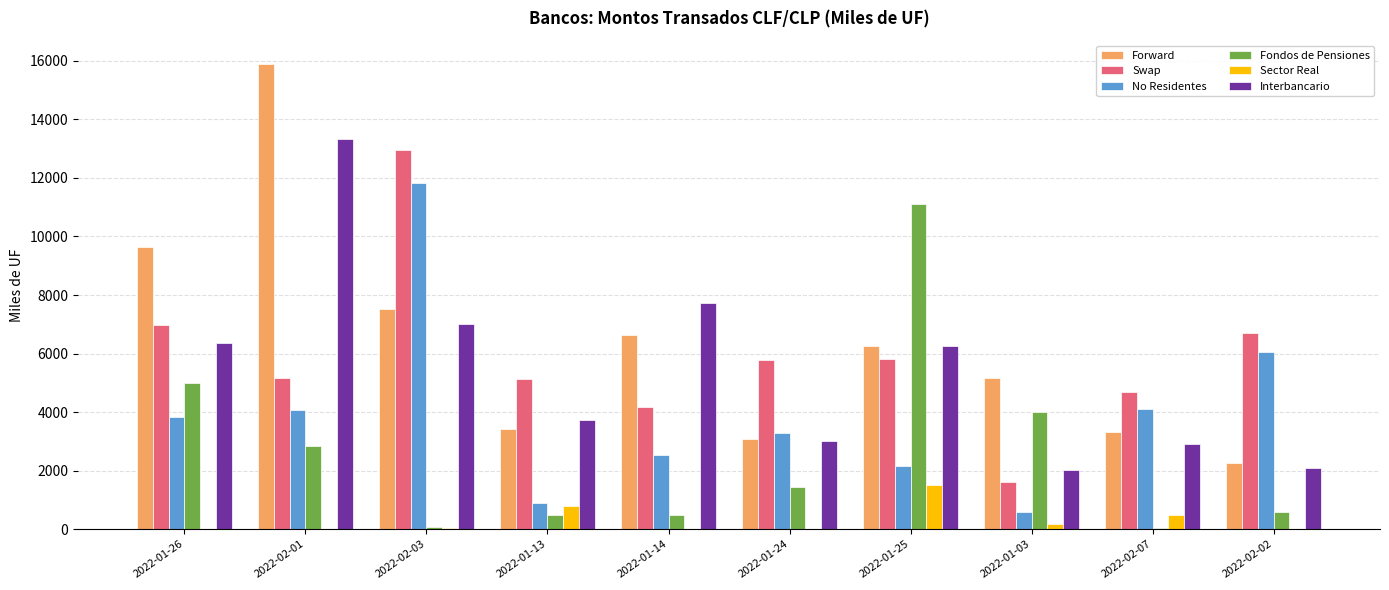

At which category does the chart reach its peak across all series?

2022-02-01